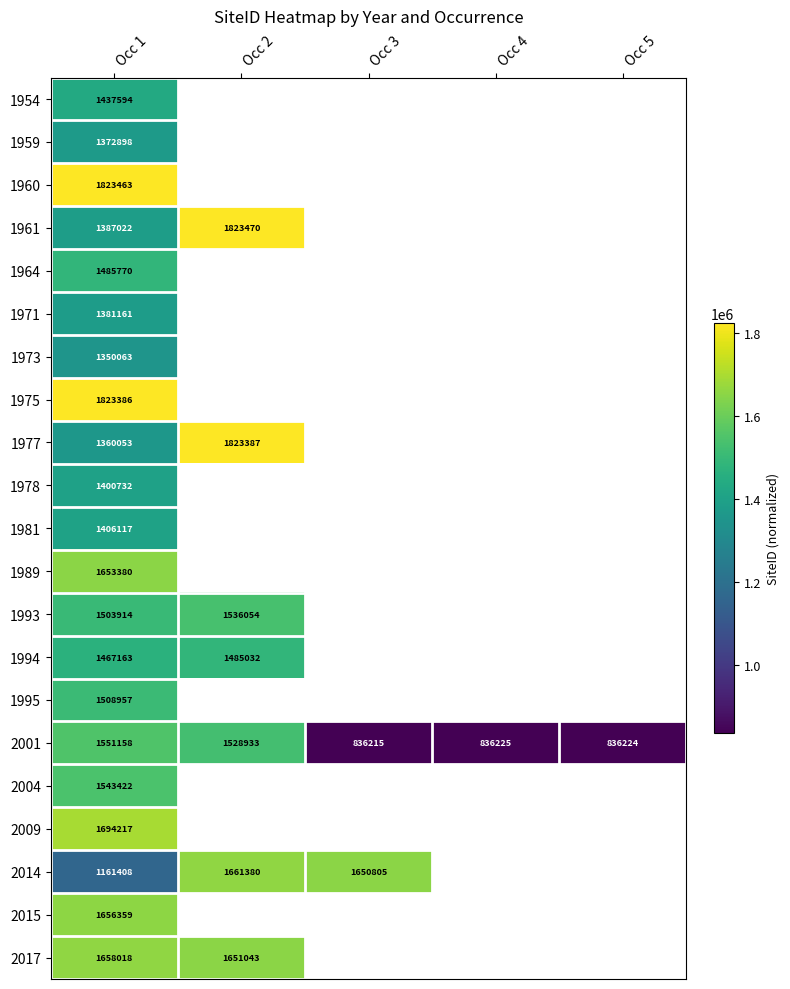

Is it true that 1978 equals 1874941 at Occ 1?

False